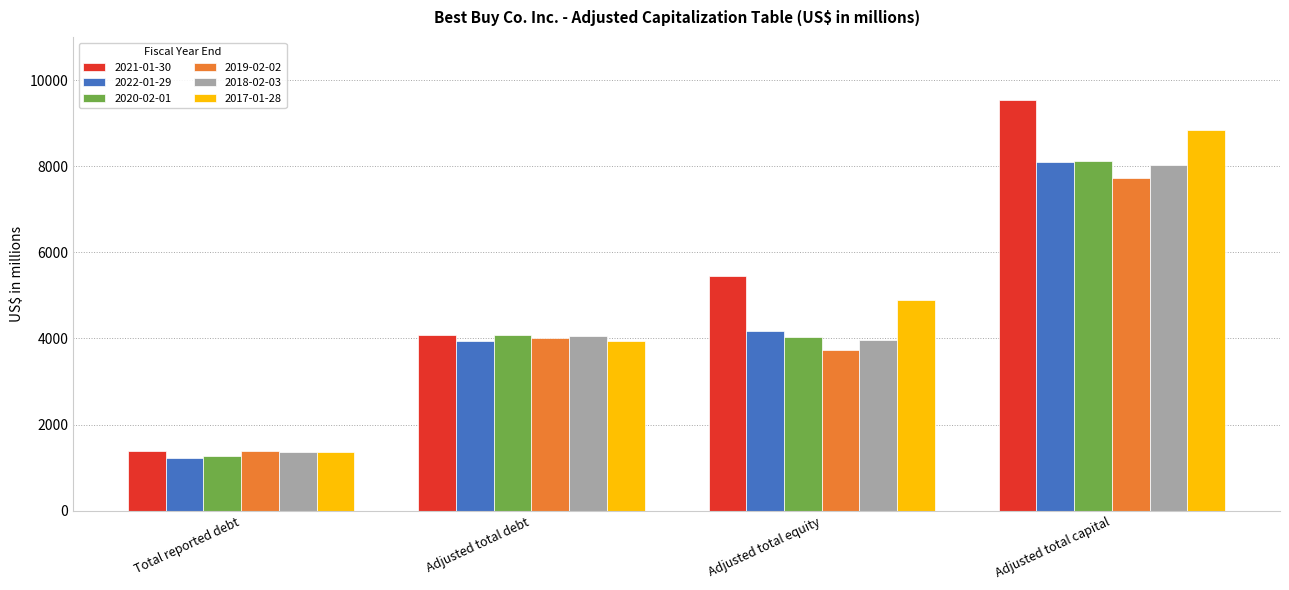

At which label is 2019-02-02 closest to 4559?

Adjusted total debt